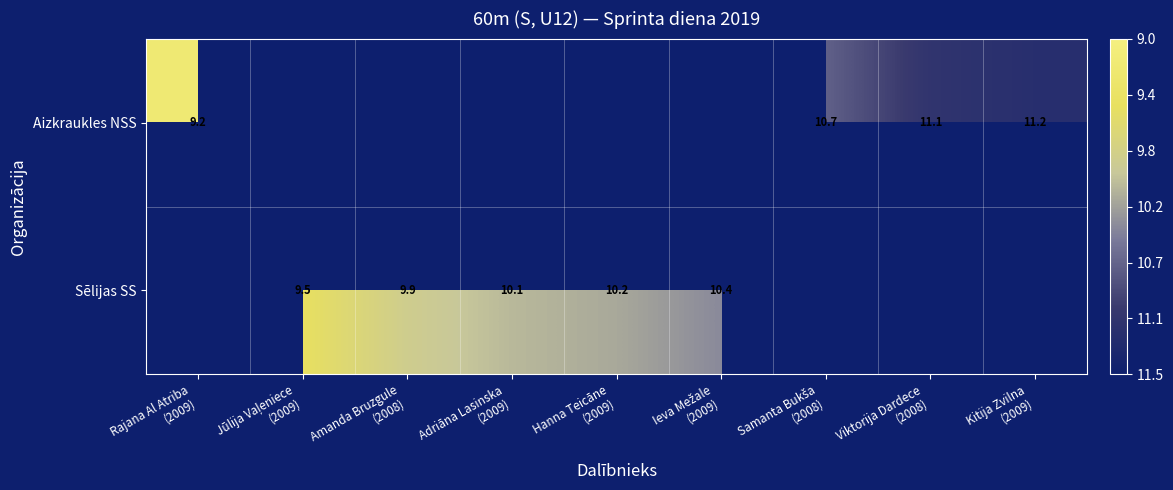

The Sēlijas SS series shows 14.1 at Ieva Mežale (2009). True or false?

False